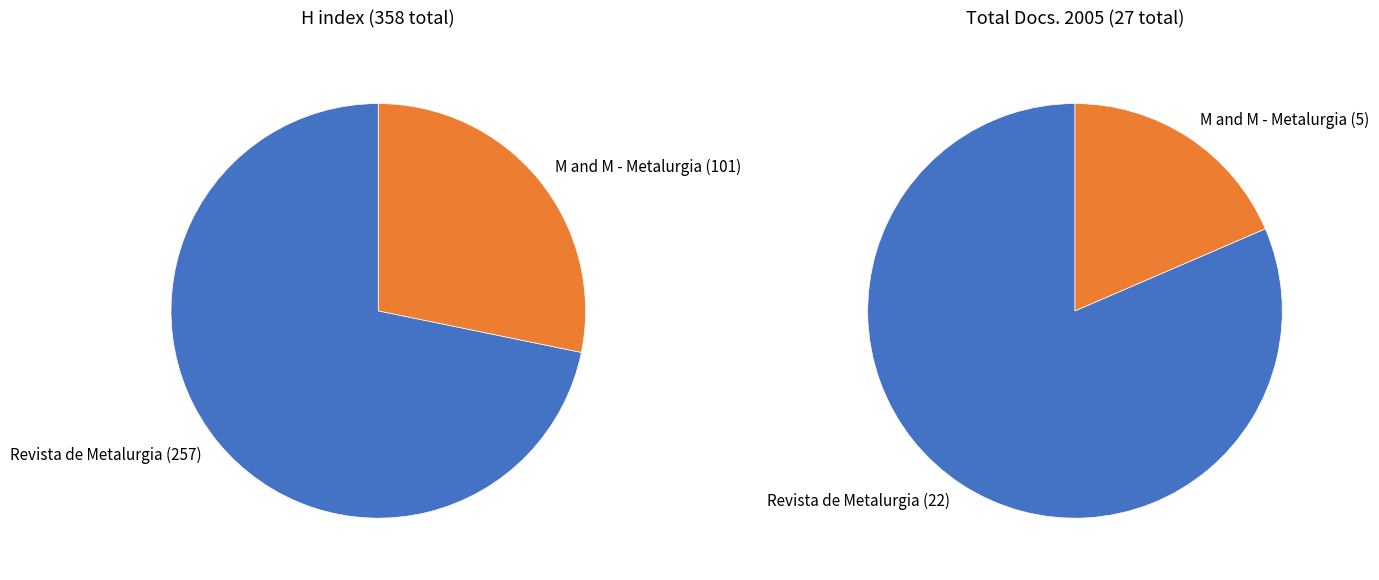

Is the sum of Revista de Metalurgia and M and M - Metalurgia and Materiais greater than half?

Yes